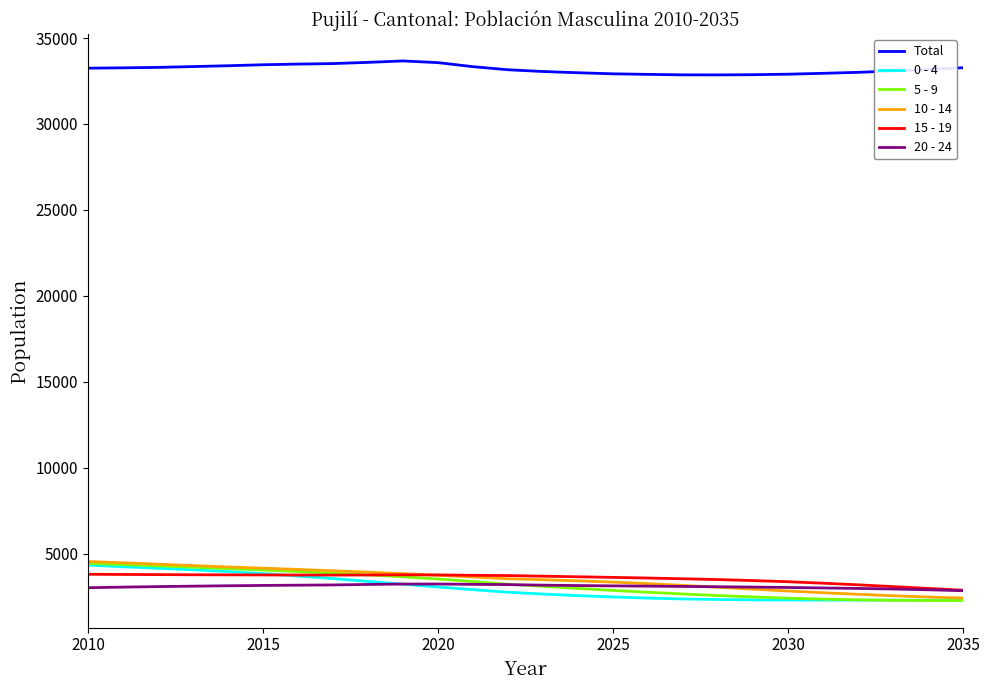

Which series has the largest total across all categories?

Total